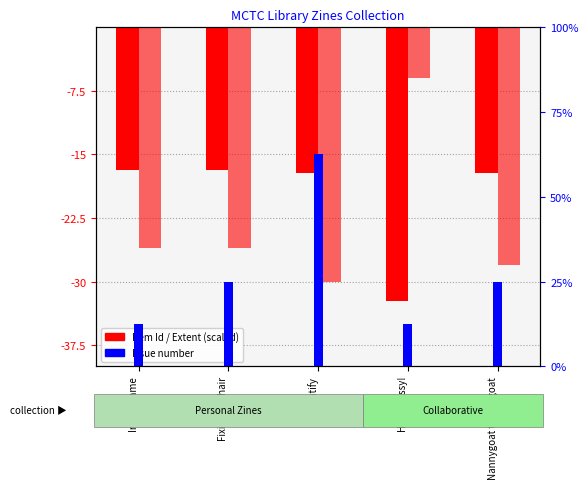

List the series in order of their peak value, highest first.

Issue, Extent of Work (scaled), Item Id (scaled)